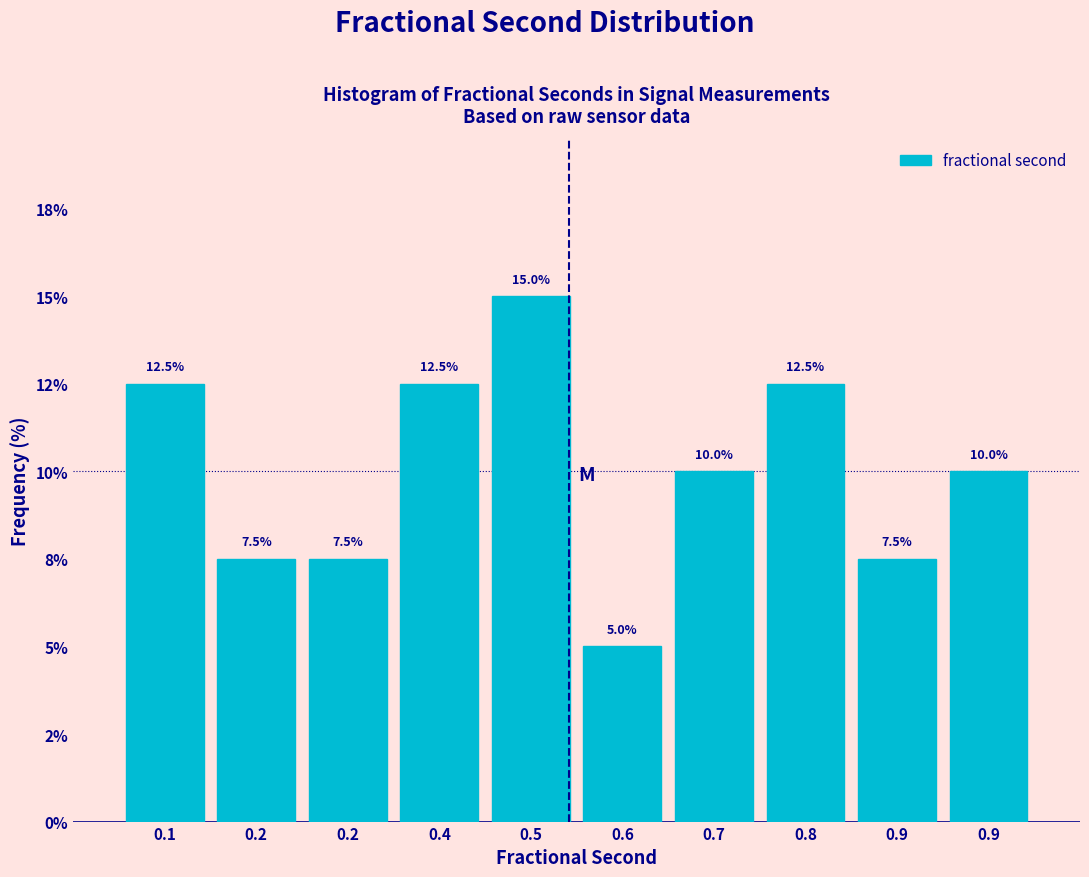

Does the chart contain any negative values?

No